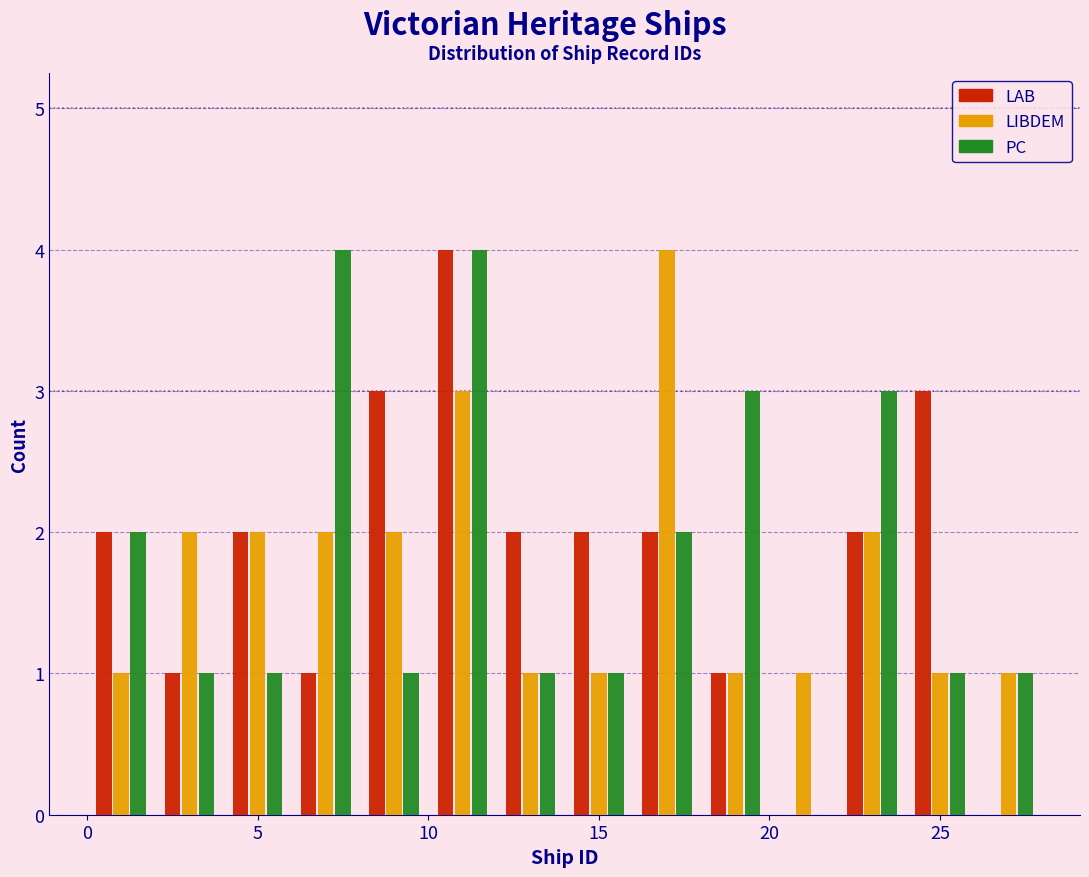

What is the height of the LAB bar covering 0 to 2 on the x-axis? The values are not printed on the chart, so give them approximately, as read against the axis.

2